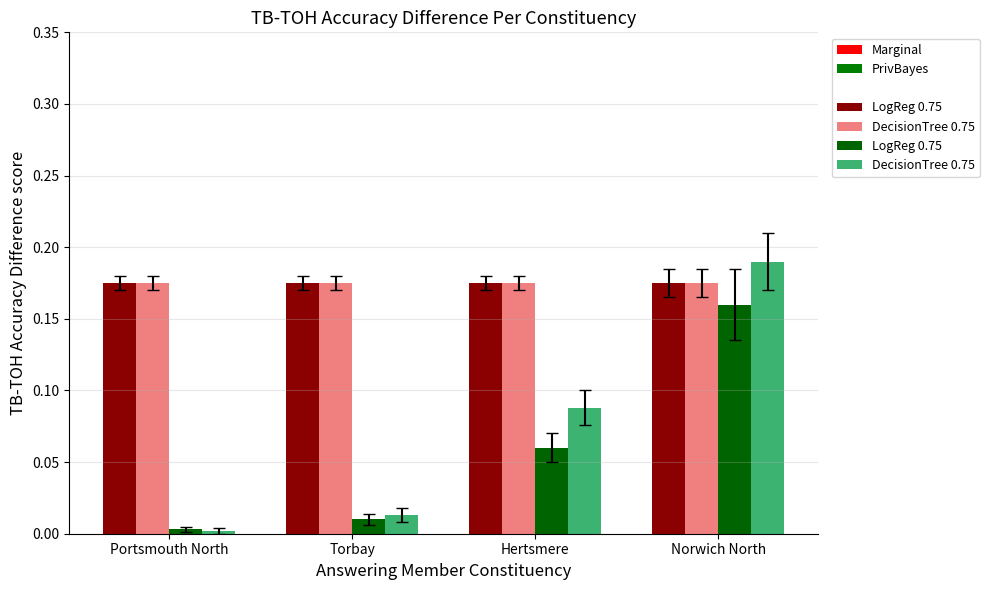

Which series has the largest total across all categories?

DecisionTree 0.75